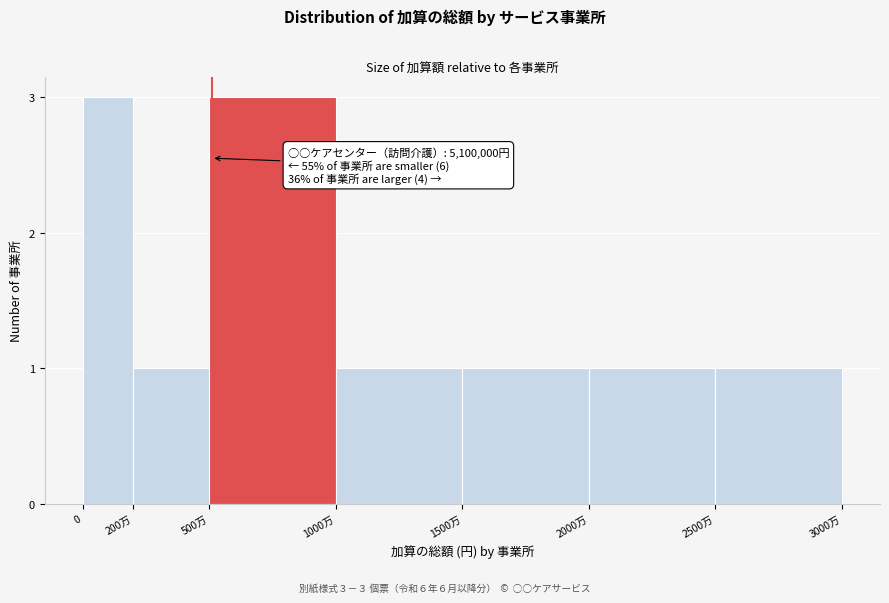

Reading left to right, transcribe all the data shown in this chart.

0=3	200万=1	500万=3	1000万=1	1500万=1	2000万=1	2500万=1